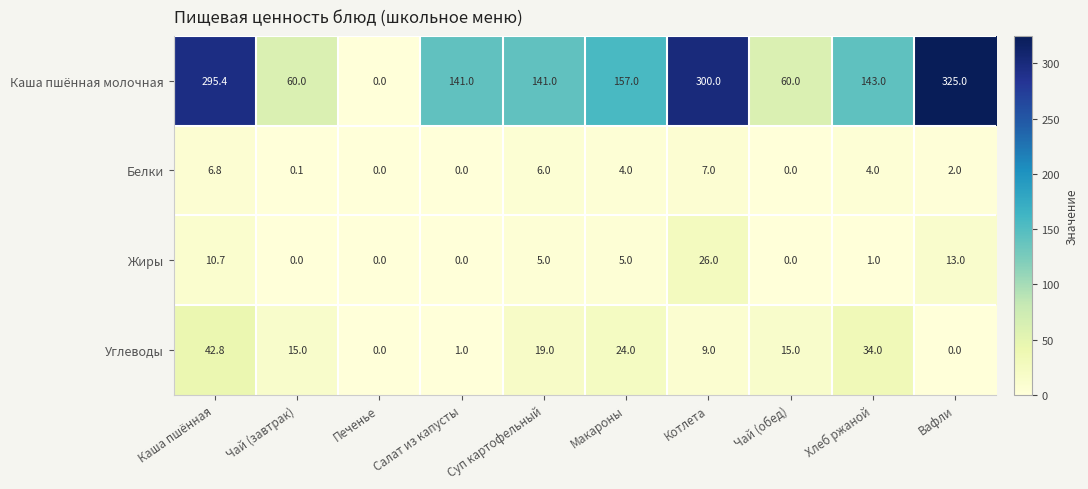

The value of Каша пшённая молочная at Вафли is 325.0. True or false?

True